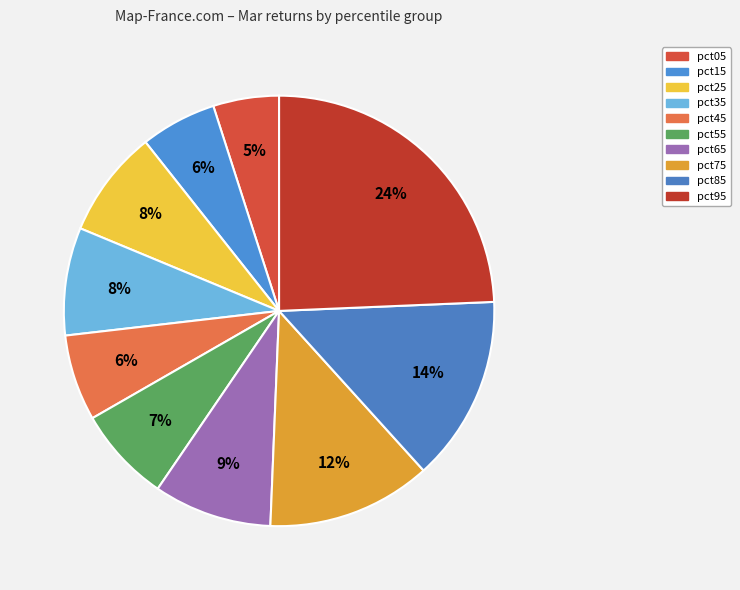

To the nearest percent, what percentage of the pie is pct05?

5%